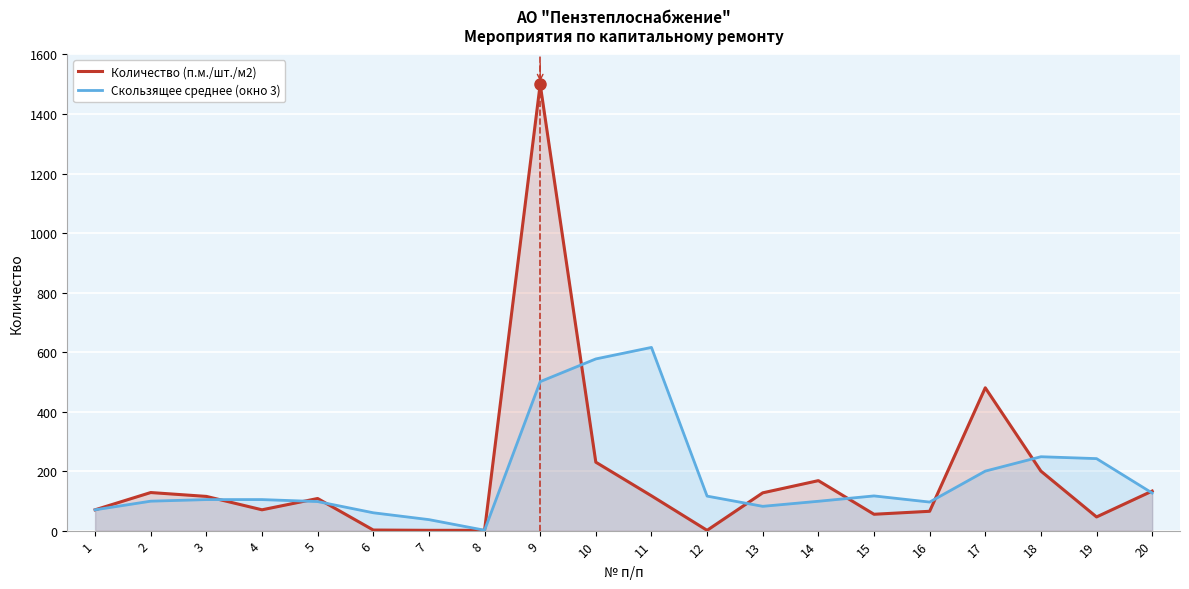

At which category does the chart reach its minimum across all series?

7